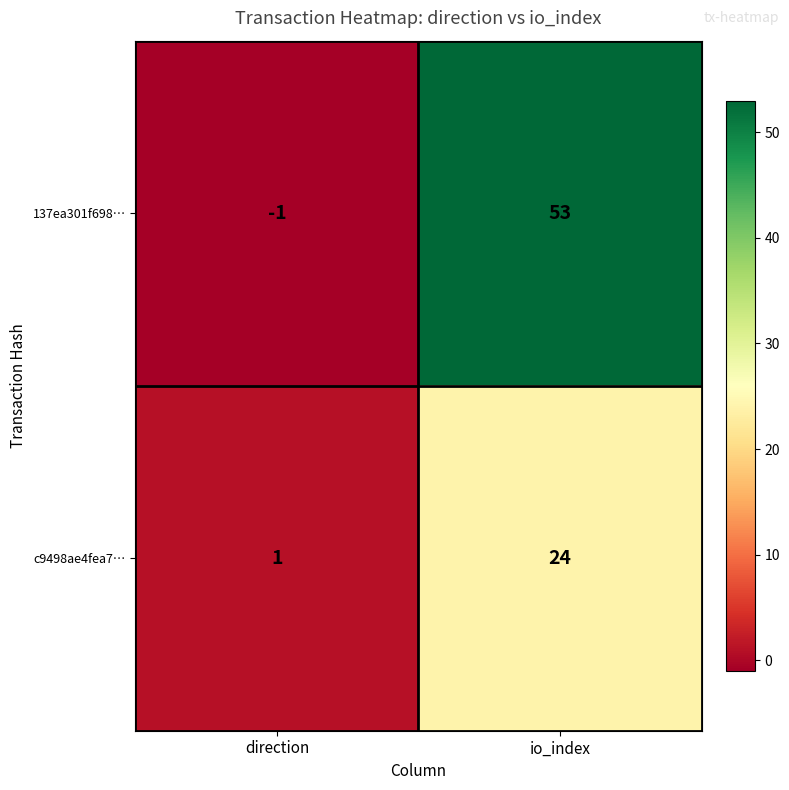

The 137ea301f698… series shows -2 at direction. True or false?

False